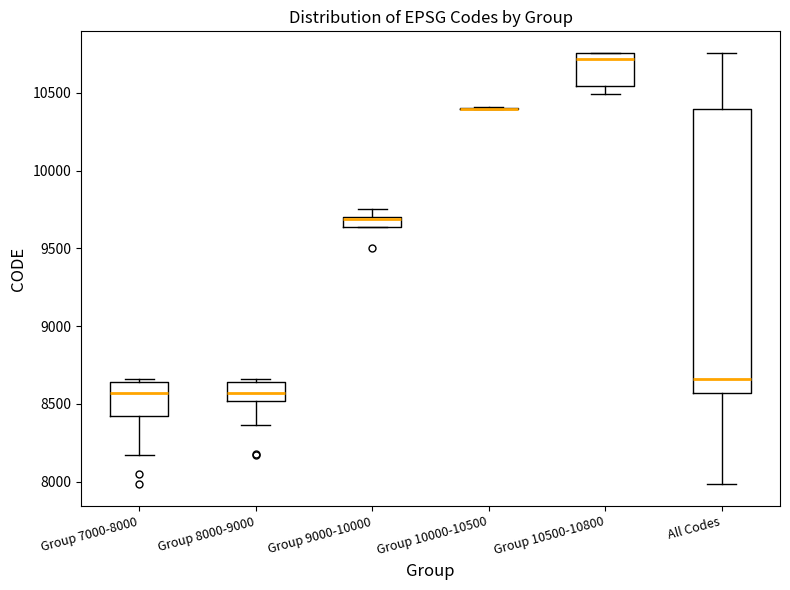

Which box is the tallest, from its lower edge to its upper edge?

All Codes